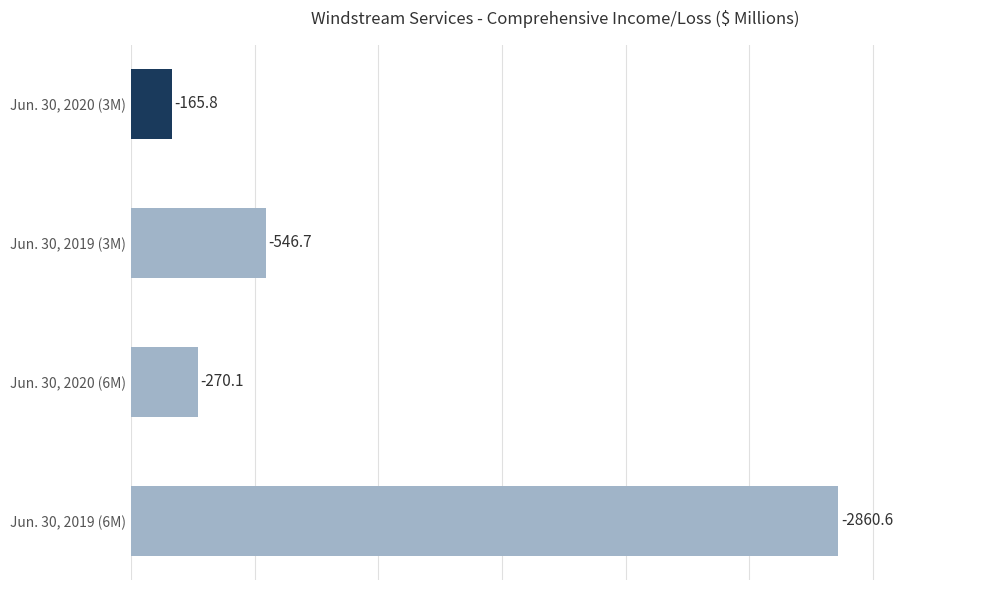

Are the bars horizontal?

Yes